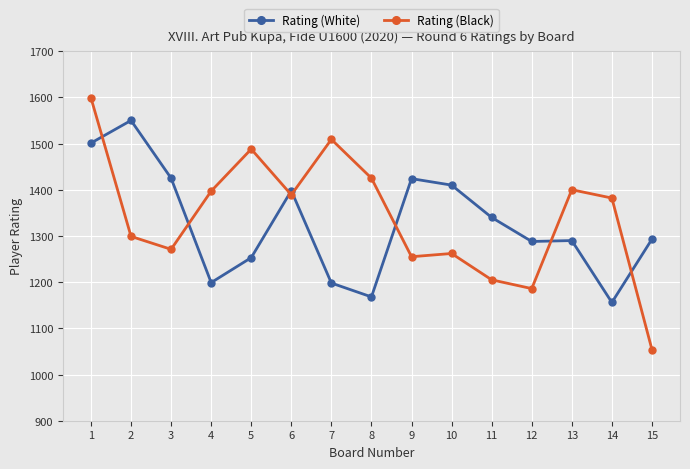

Which label corresponds to the largest value in the chart?

1